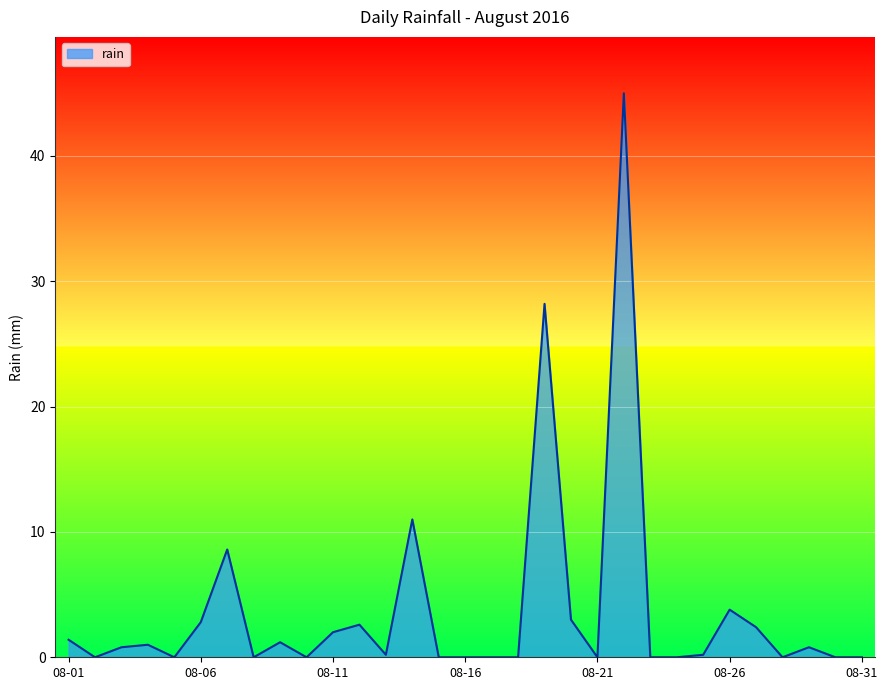

What is the difference between the maximum and minimum values?

45.0